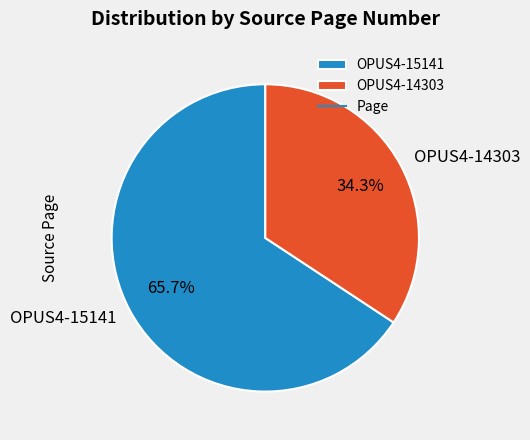

The OPUS4-14303 slice represents 34% of the pie. True or false?

True